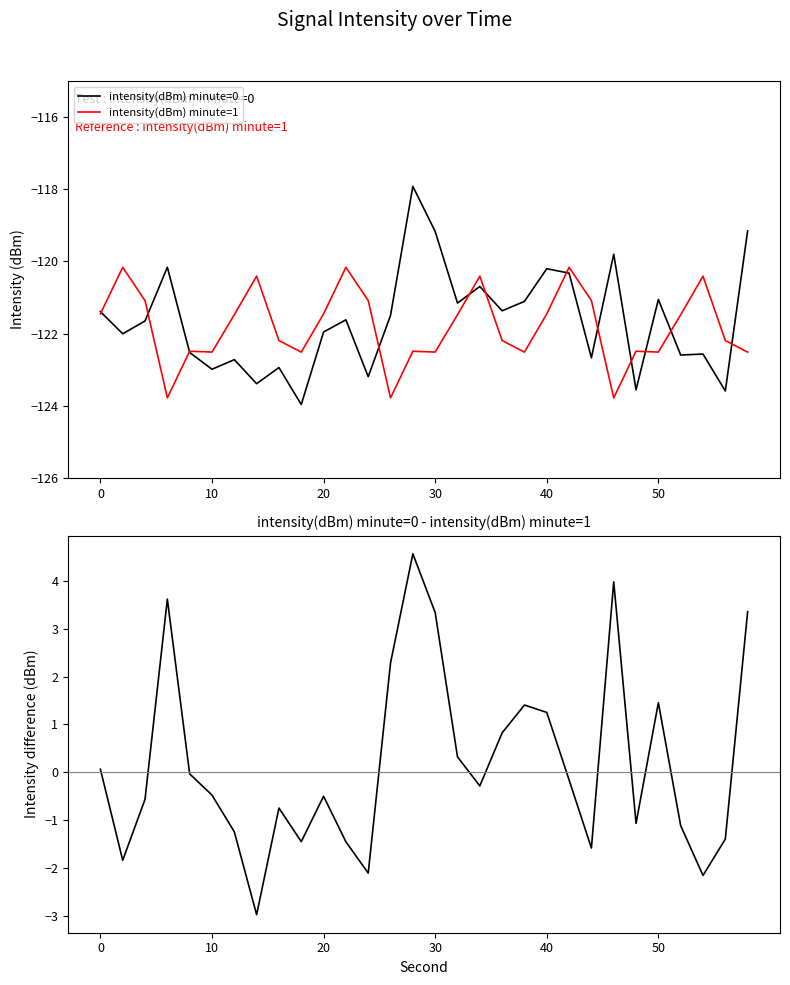

How many positive values does the Difference (minute=0 - minute=1) series have?

12